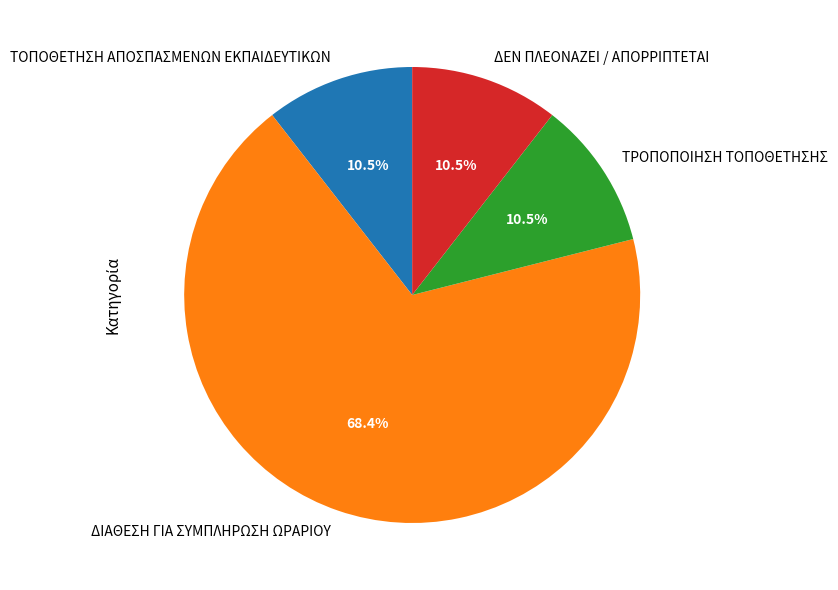

Does any single category account for the majority?

Yes